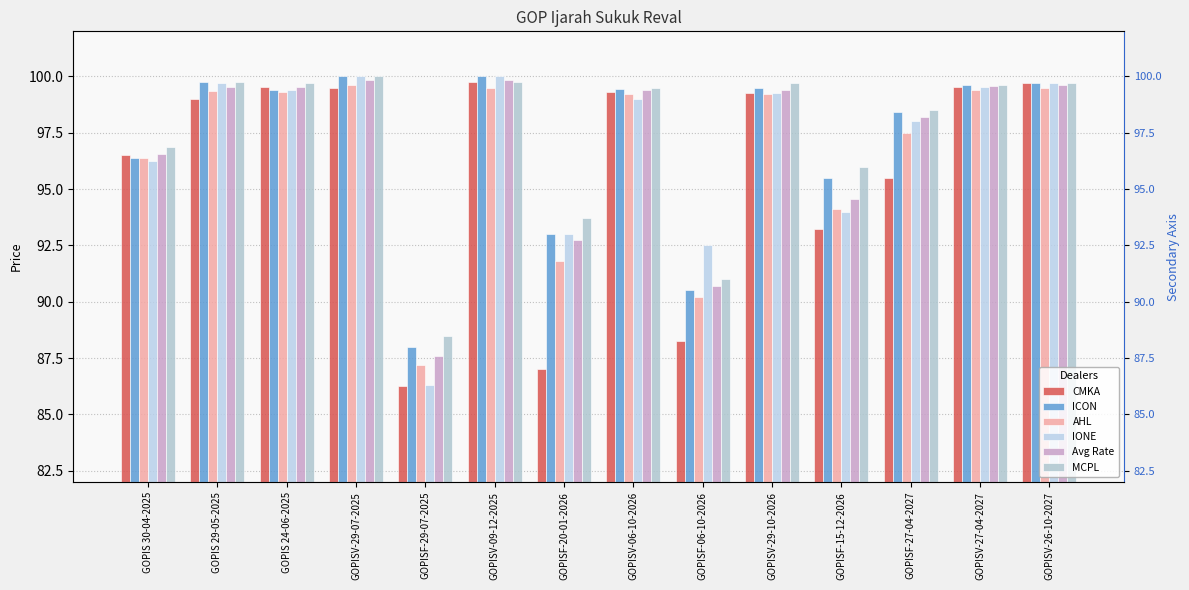

Count the number of data series in this chart.

6